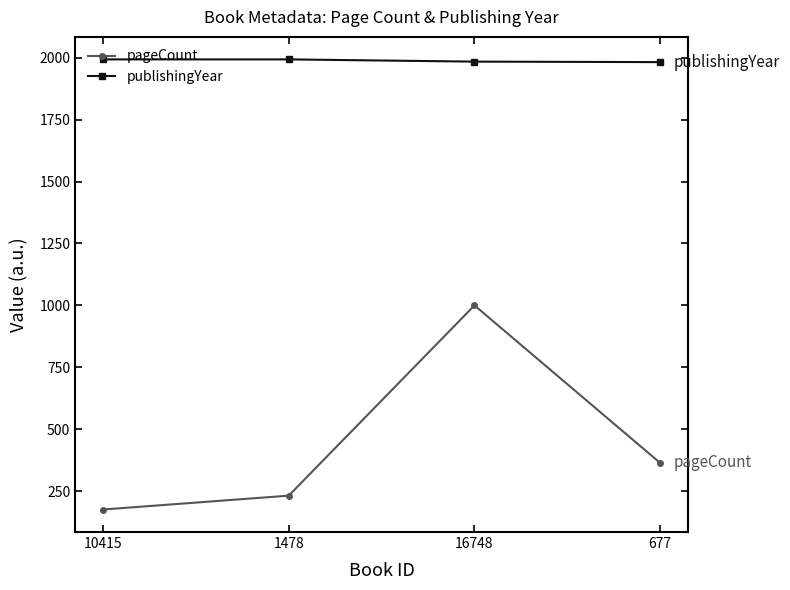

Count the number of data series in this chart.

2